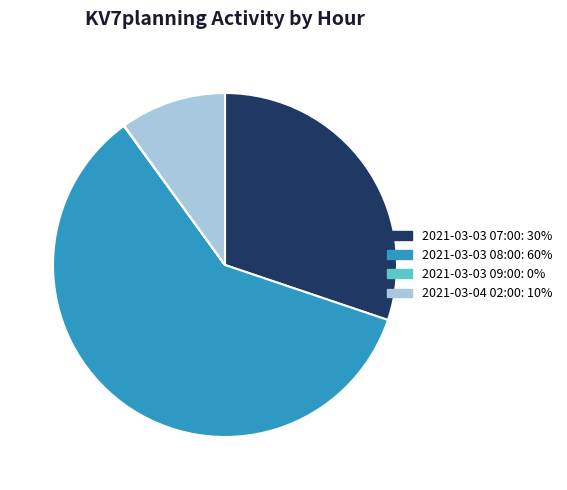

The 2021-03-04 02:00 slice represents 1% of the pie. True or false?

False